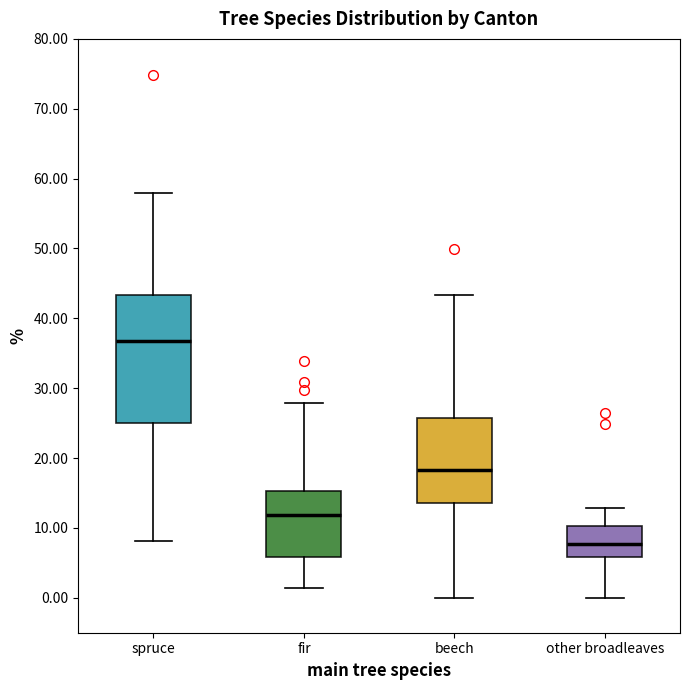

Which box has the highest median line?

spruce